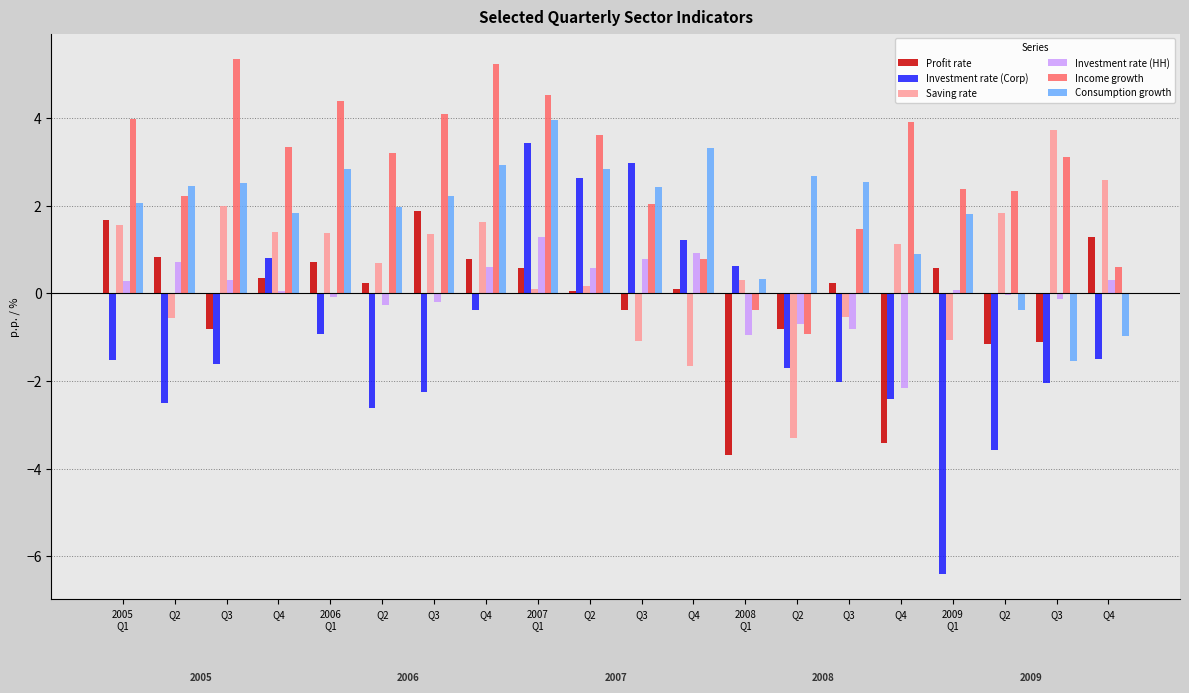

What is the label of the 17th bar from the right?

Q4